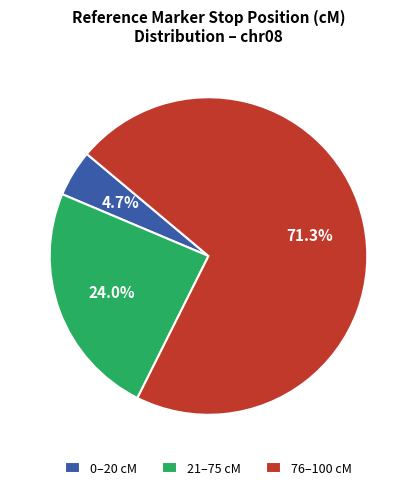

How many slices are in this pie chart?

3